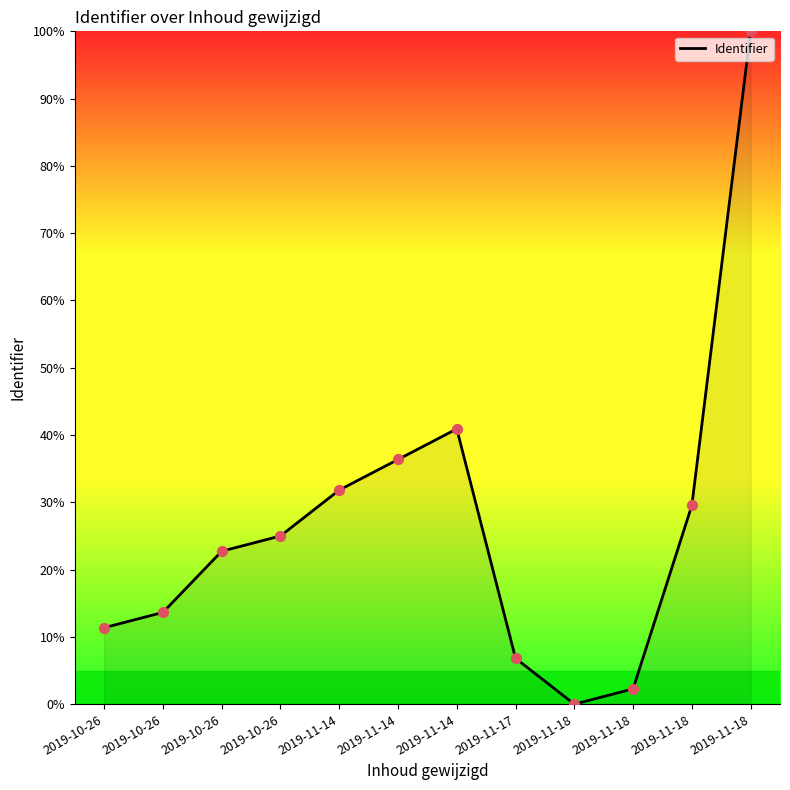

What is the ratio of the value at 2019-11-14 to the value at 2019-11-18?

18.0